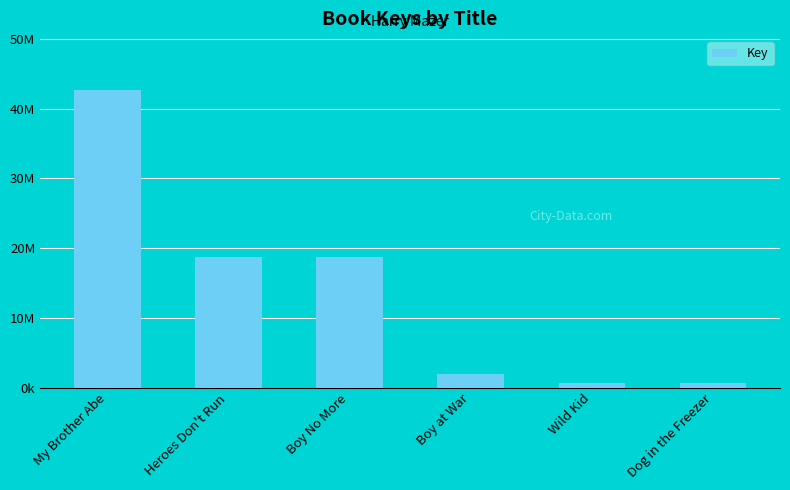

Reading right to left, transcribe all the data shown in this chart.

650907	650903	1886918	18749622	18749644	42692213